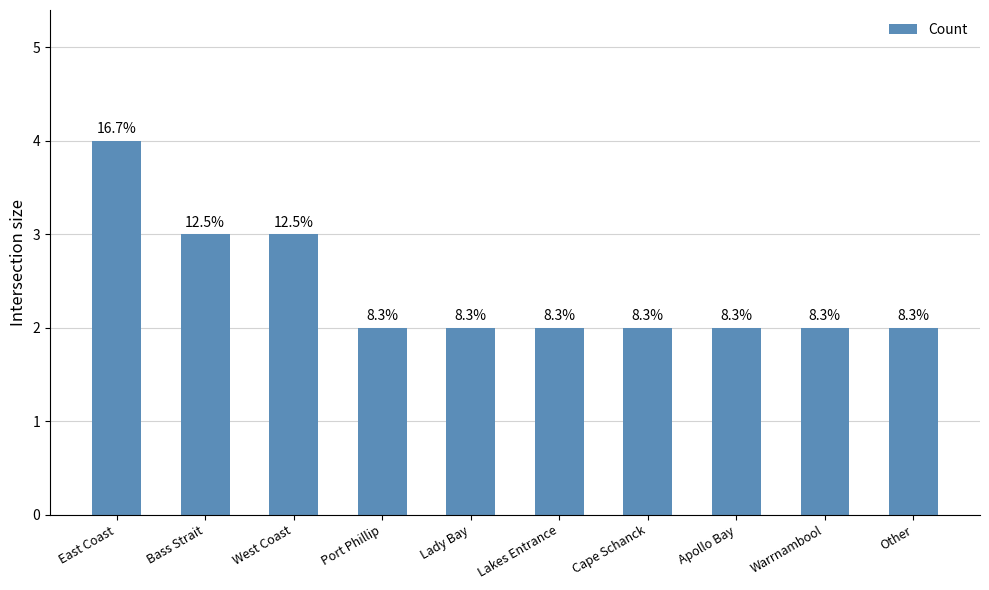

How many bars are there in total?

10